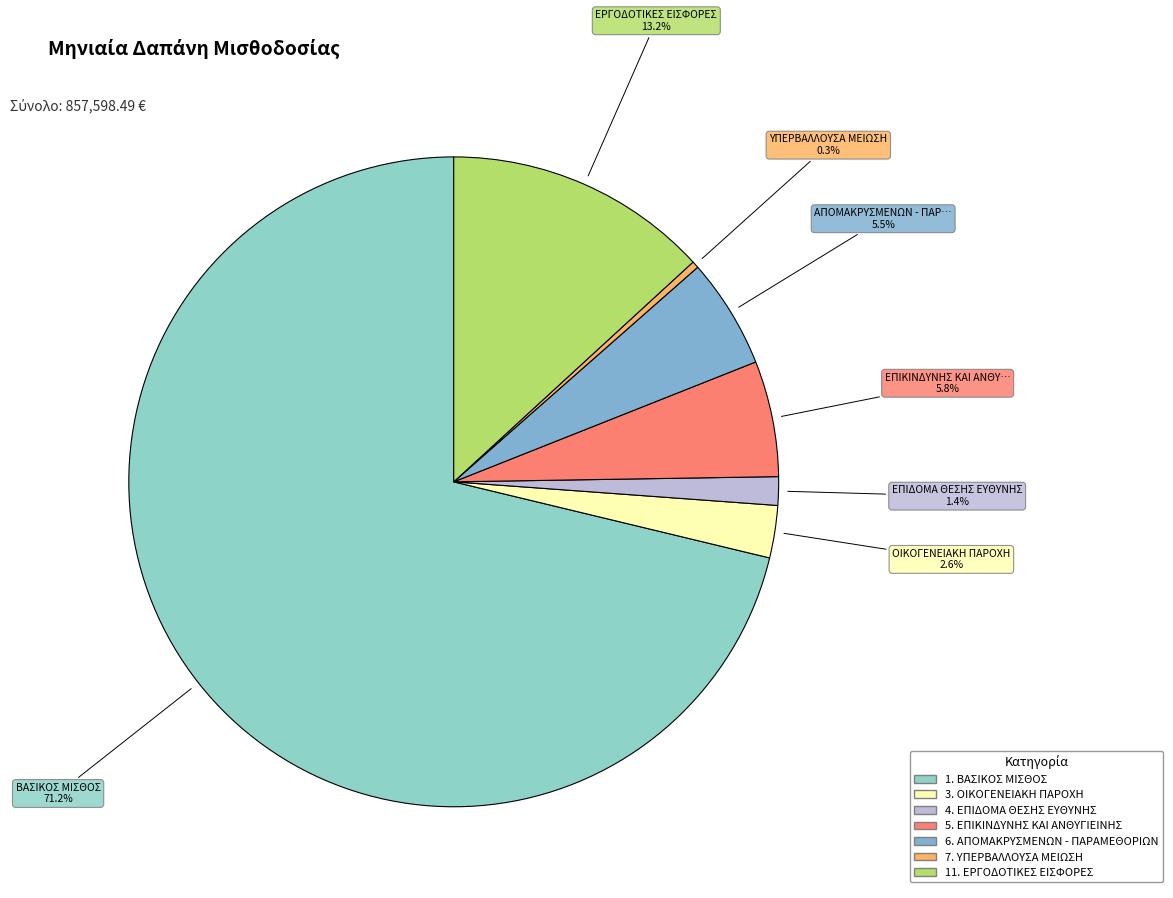

True or false: 7. ΥΠΕΡΒΑΛΛΟΥΣΑ ΜΕΙΩΣΗ accounts for 0% of the total.

True